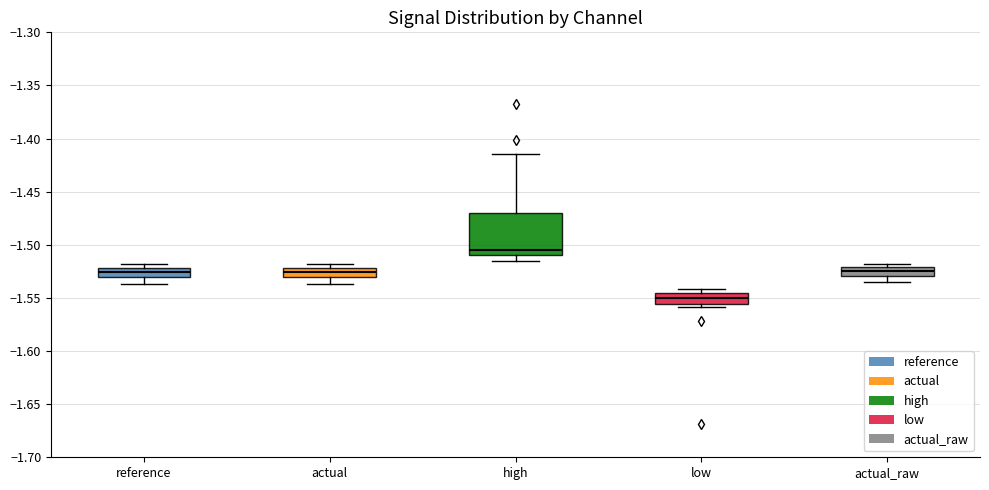

Which box's median line is the lowest?

low